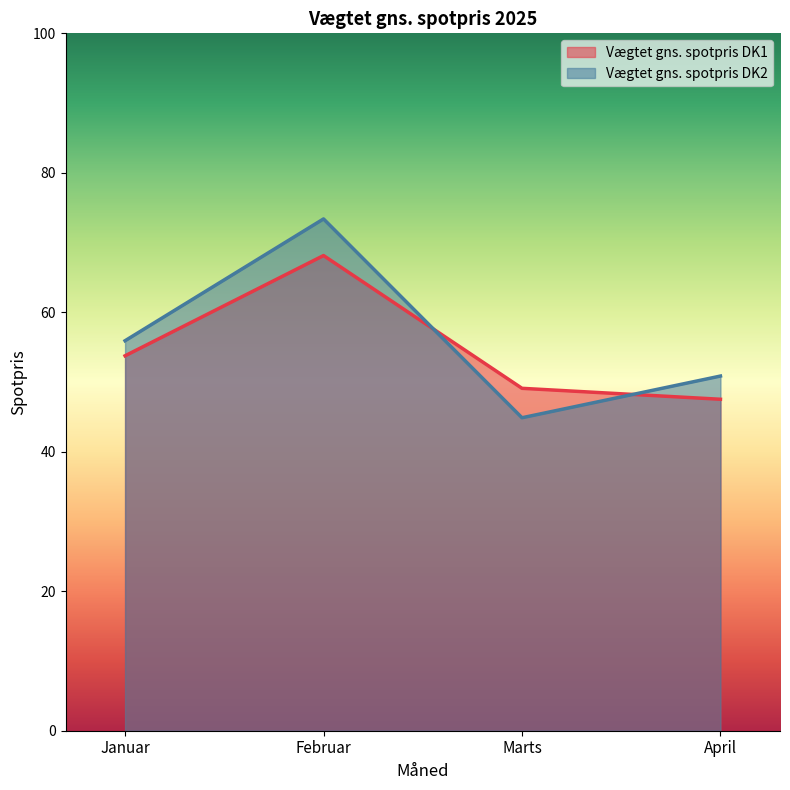

How many data points in Vægtet gns. spotpris DK2 are less than 55?

2